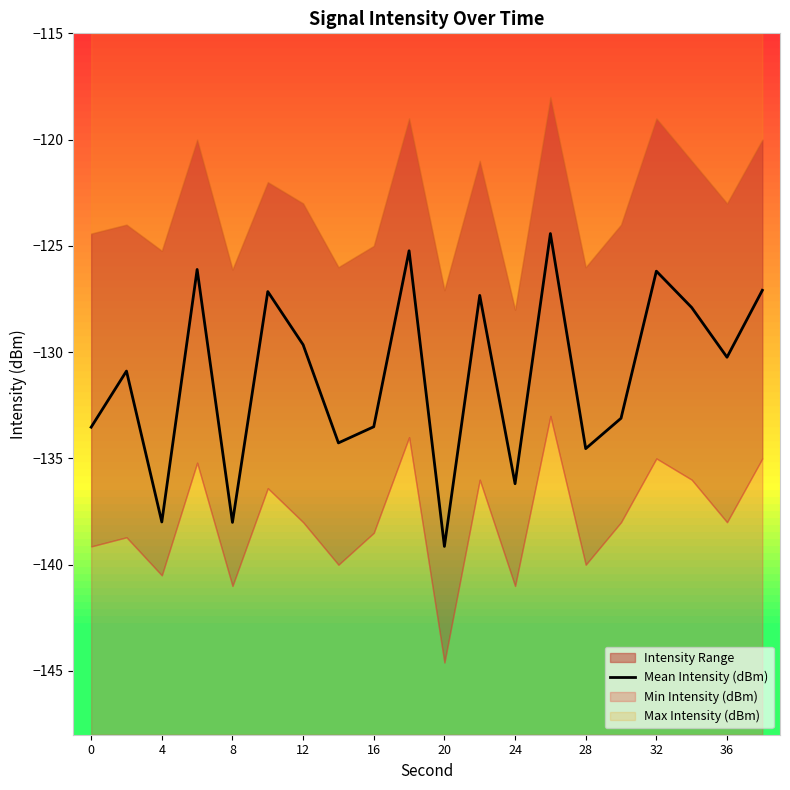

What is the lowest value of the Mean Intensity (dBm) series?

-139.1